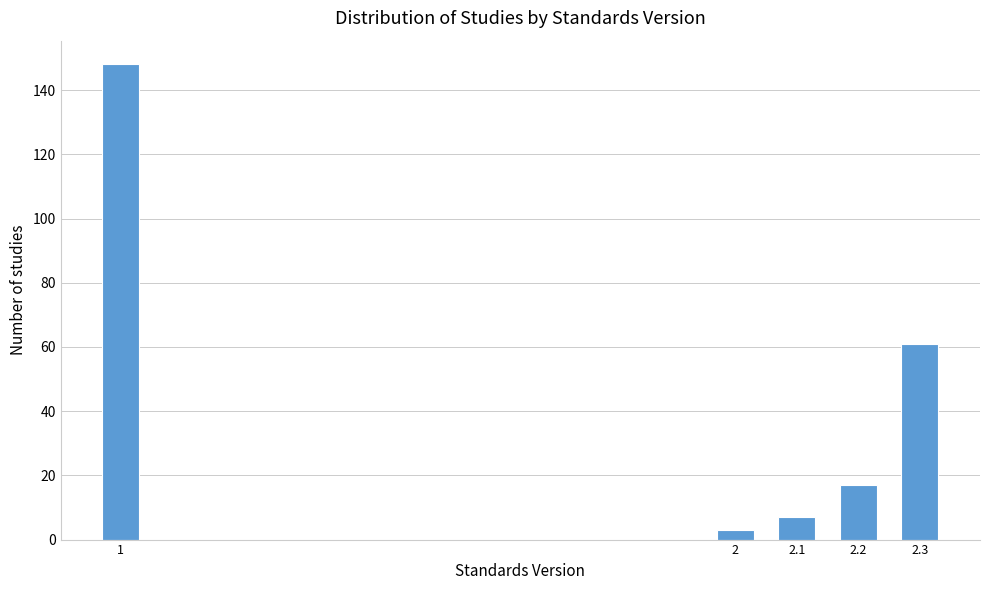

Reading left to right, extract all data points from this chart.

1=148	2=3	2.1=7	2.2=17	2.3=61